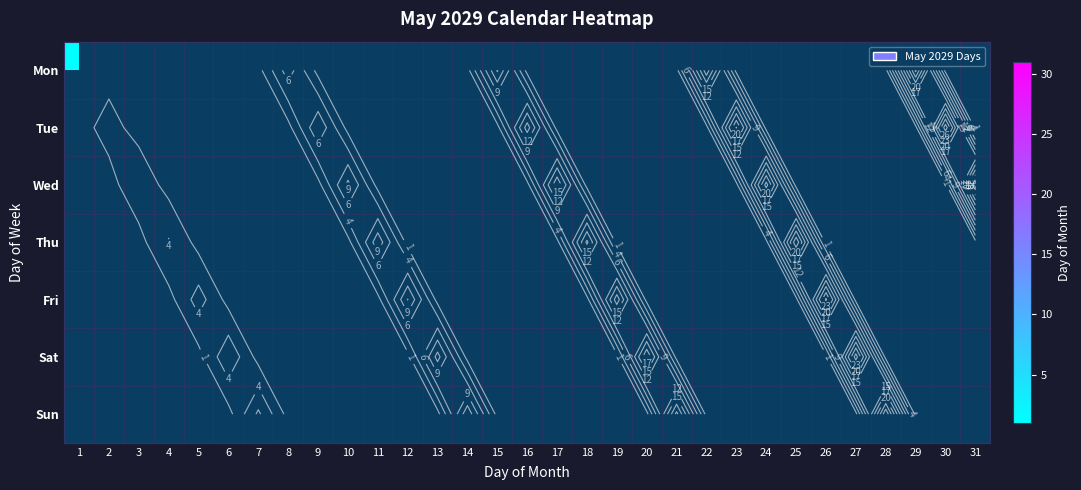

At 21, list the series in order from smallest to largest.

Mon, Tue, Wed, Thu, Fri, Sat, Sun